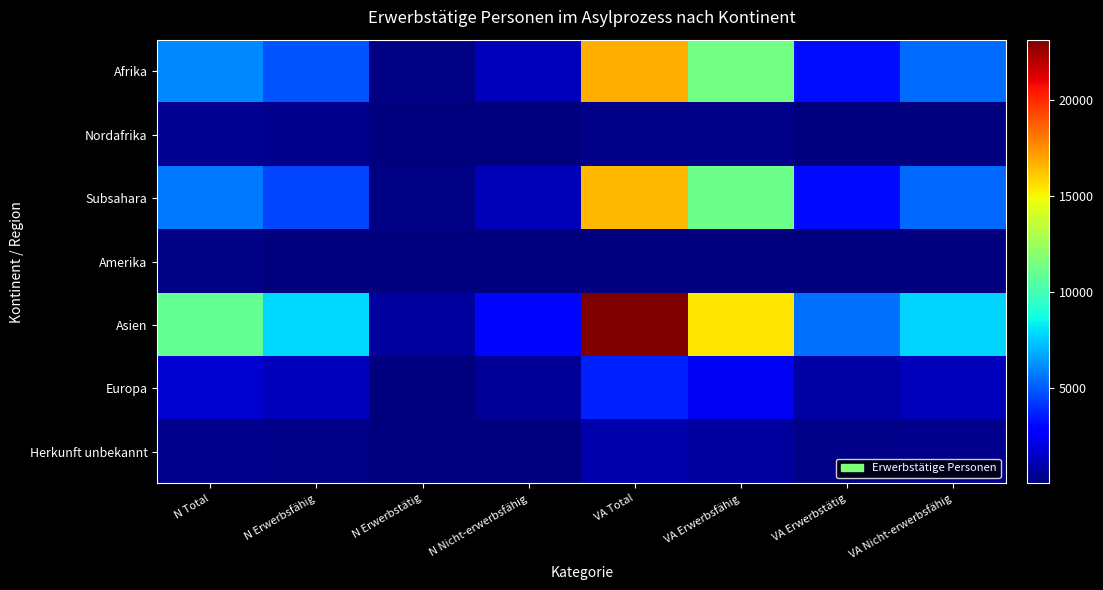

At which category is the sum across all series the highest?

VA Total